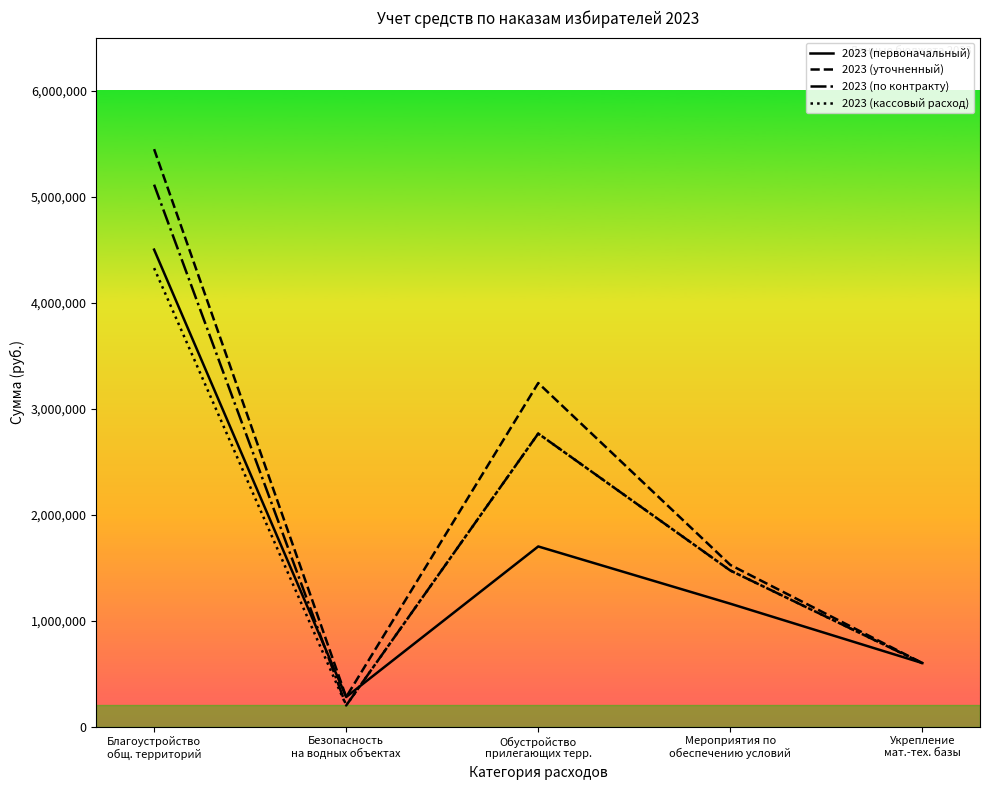

Where is 2023 (по контракту) nearest to the value 2656522?

Обустройство
прилегающих терр.